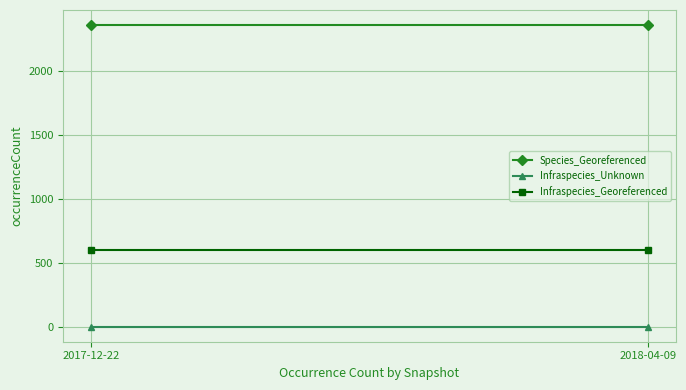

Reading right to left, what are all the values shown in this chart?

Species_Georeferenced: 2018-04-09=2359	2017-12-22=2359
Infraspecies_Unknown: 2018-04-09=3	2017-12-22=3
Infraspecies_Georeferenced: 2018-04-09=602	2017-12-22=602